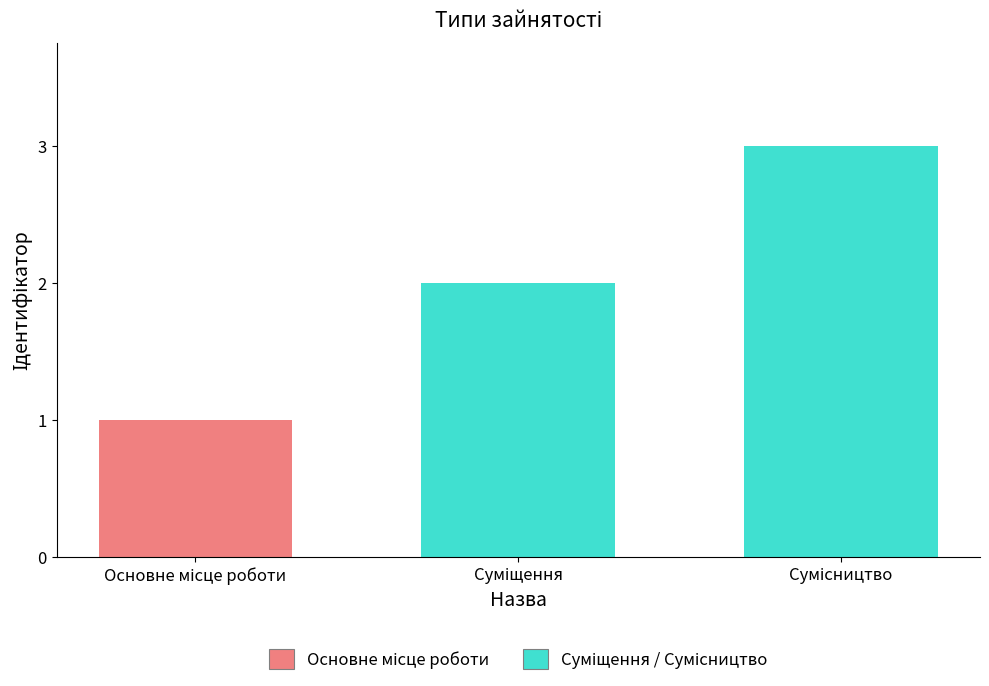

What is the maximum value shown in the chart?

3